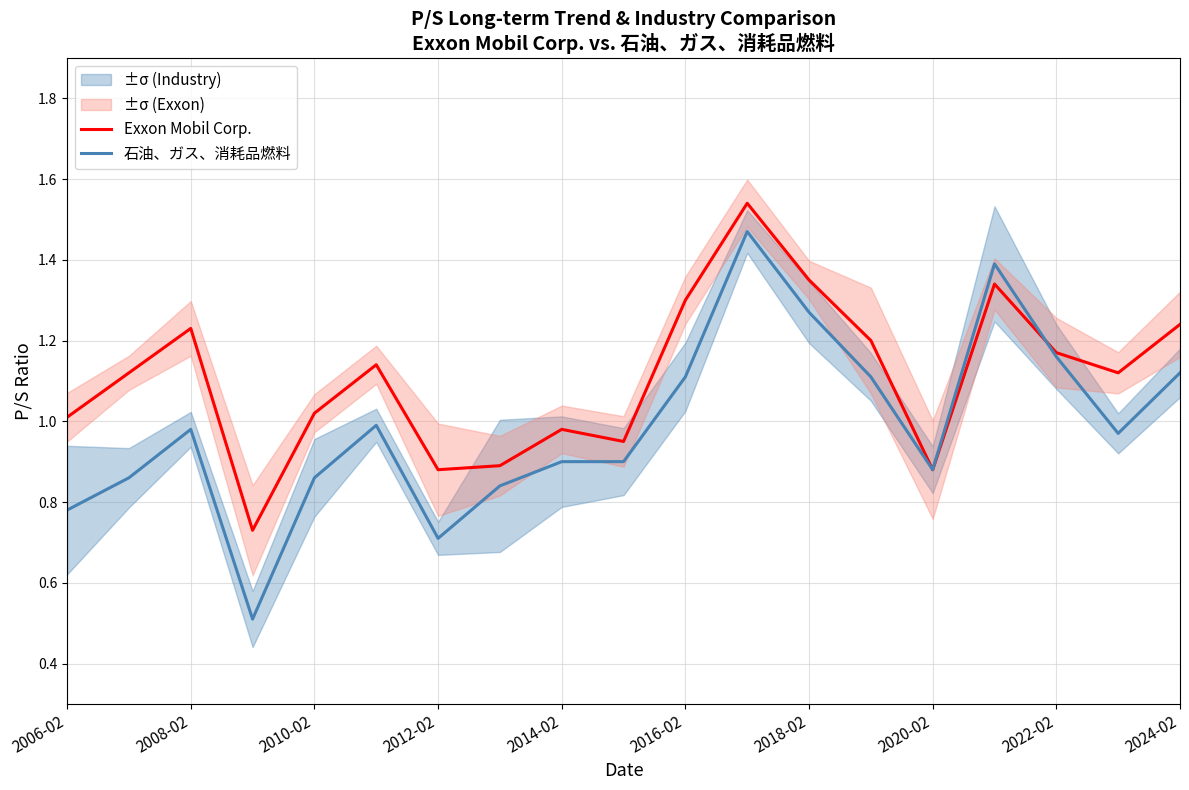

At how many categories does at least one series exceed 1?

13